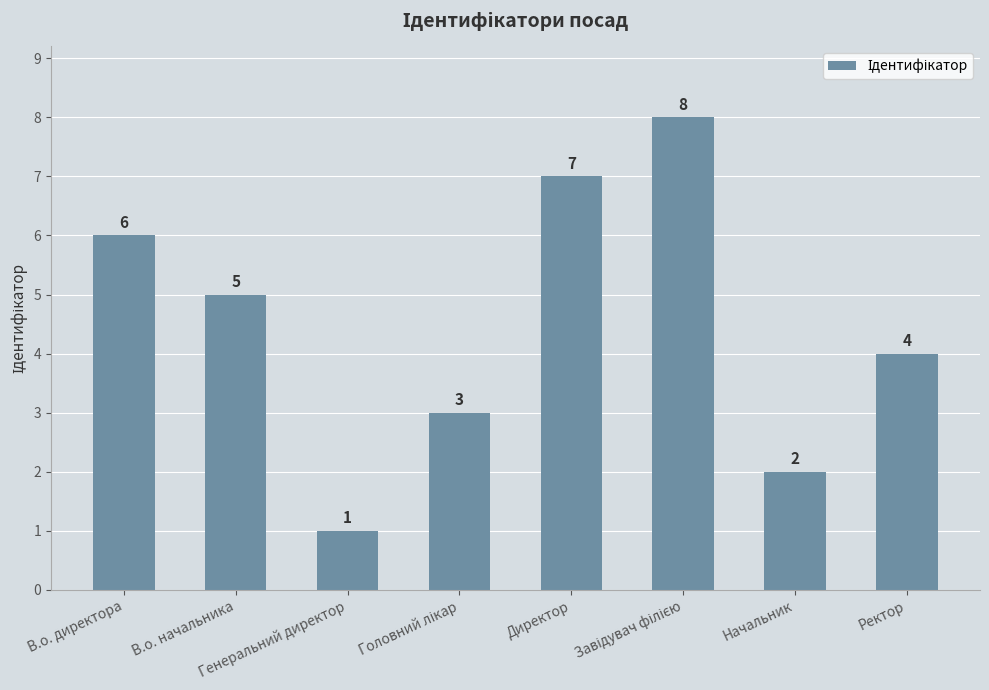

How many series are shown in this chart?

1